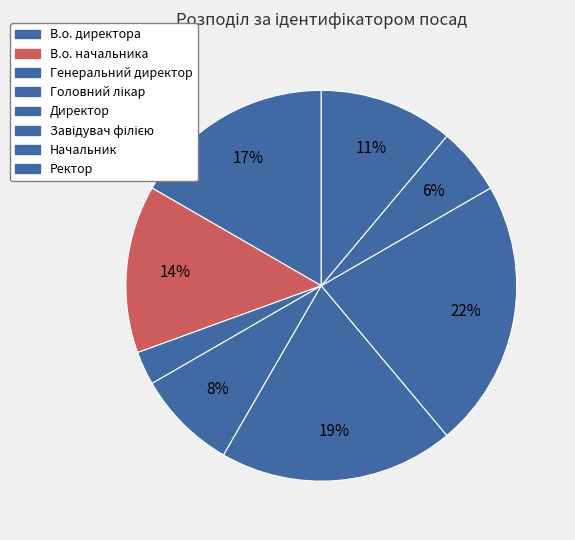

How many slices are in this pie chart?

8